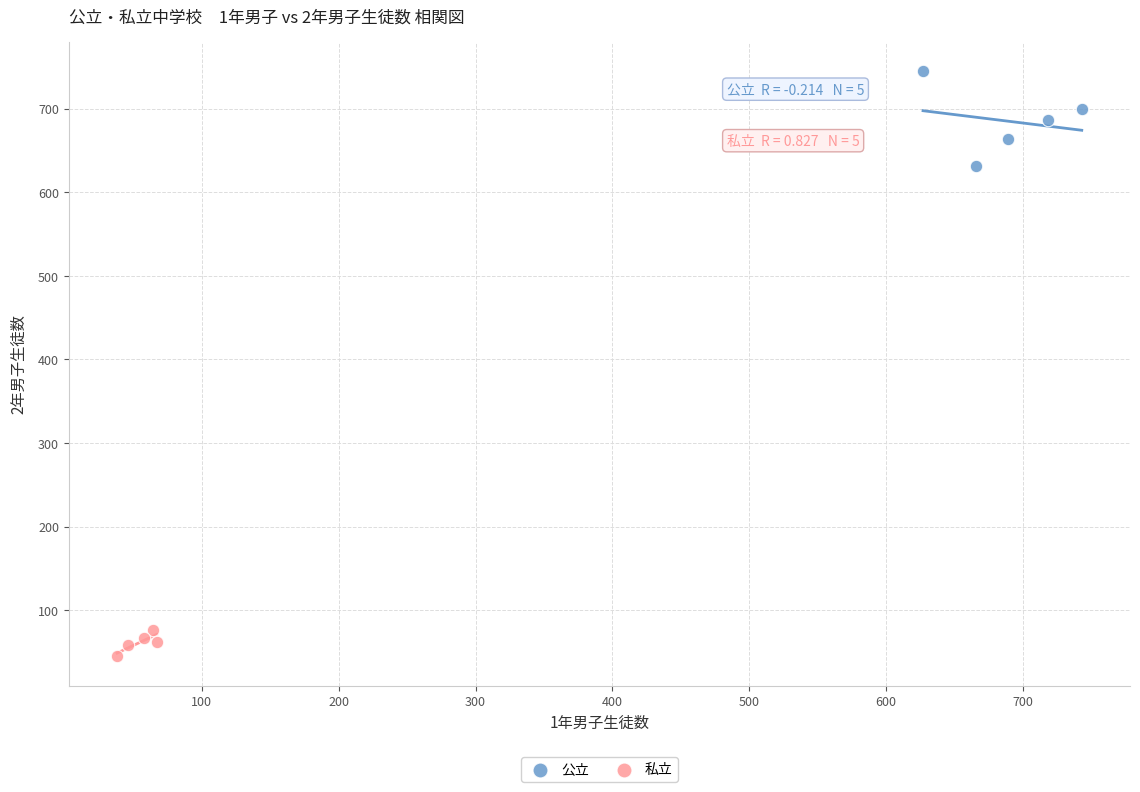

Which series reaches the maximum Y coordinate?

公立